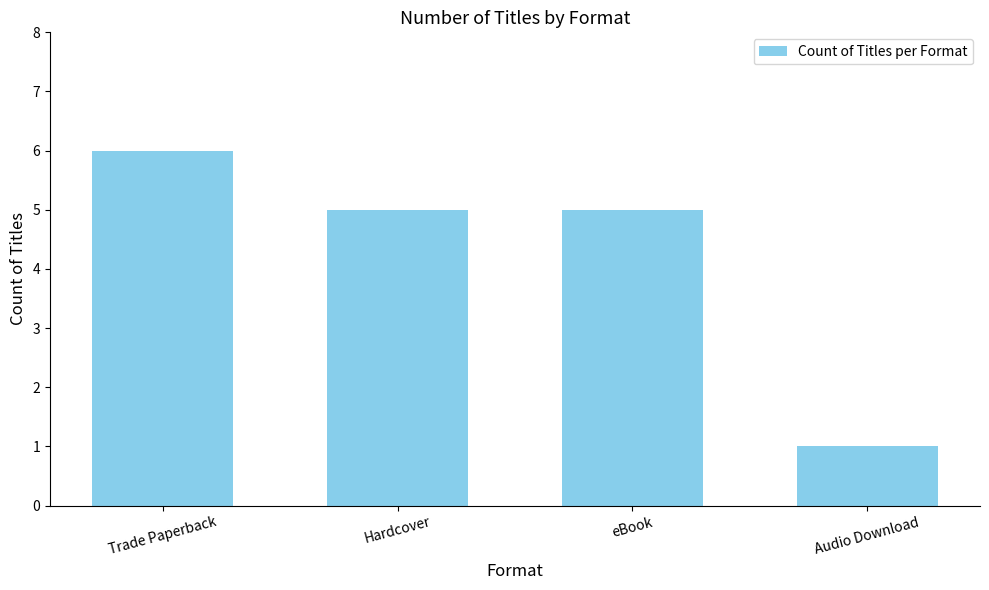

The chart shows a value of 9 at Trade Paperback. True or false?

False